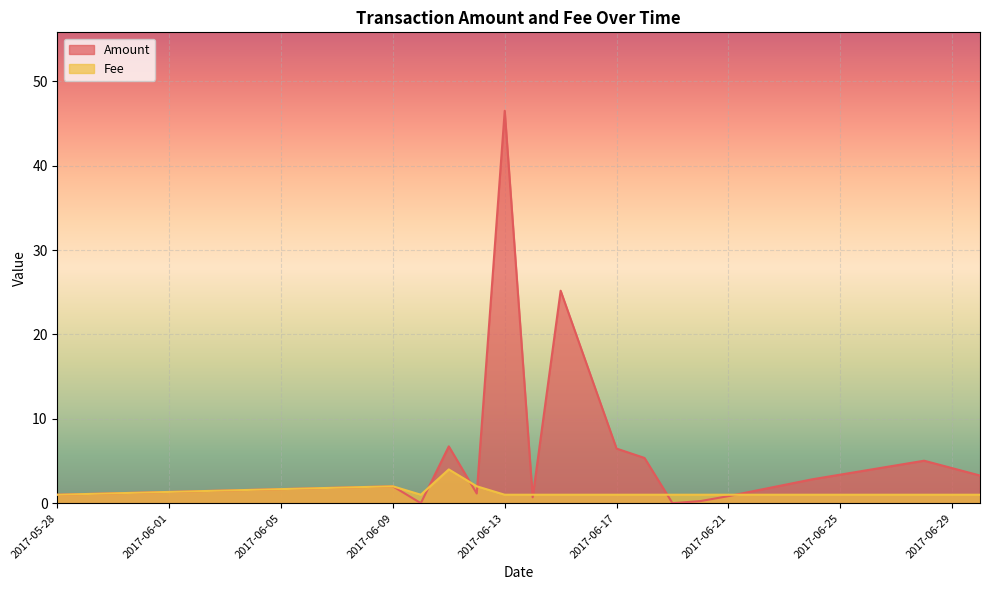

What is the spread (max minus min) of values at 2017-06-30?

2.3